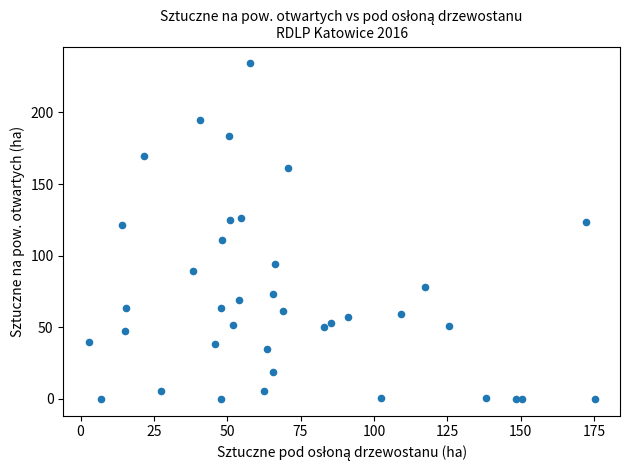

What is the range of Y values (max minus min)?

234.3